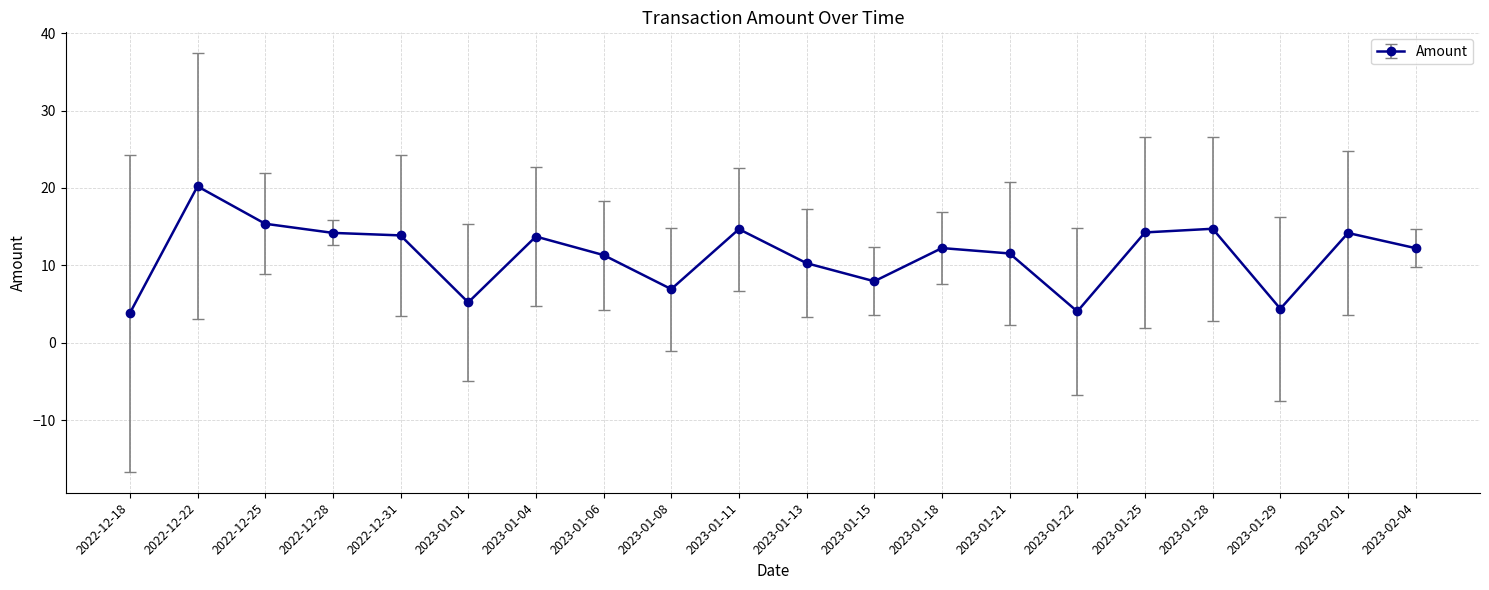

The chart shows a value of 3.6 at 2023-01-21. True or false?

False